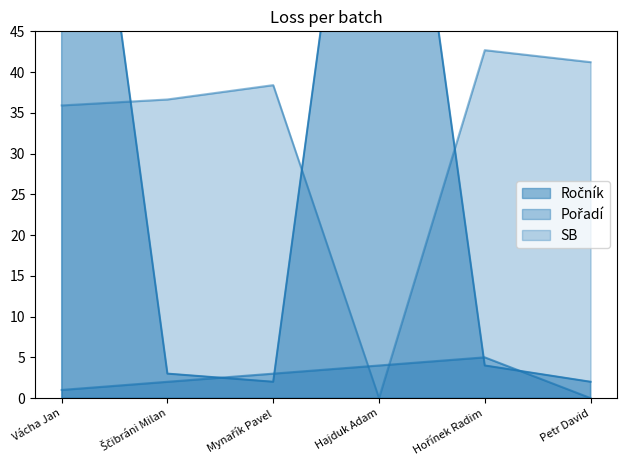

Reading left to right, what are all the values shown in this chart?

Ročník: 99.0	3.0	2.0	98.0	4.0	2.0
Pořadí: 1.0	2.0	3.0	4.0	5.0	0.0
SB: 35.9	36.6	38.4	0.0	42.7	41.2